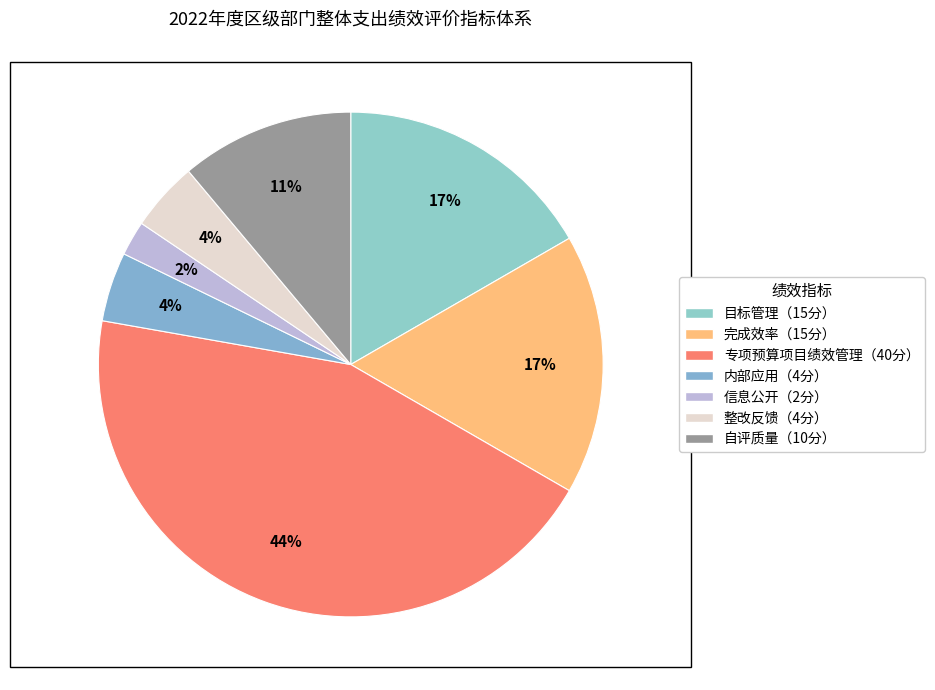

How many slices are in this pie chart?

7